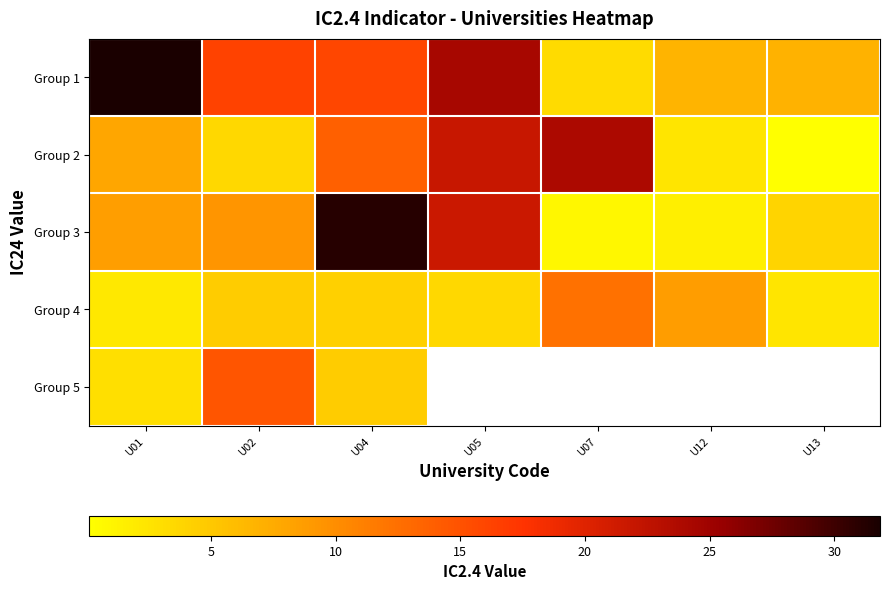

At how many categories does at least one series exceed 24?

3